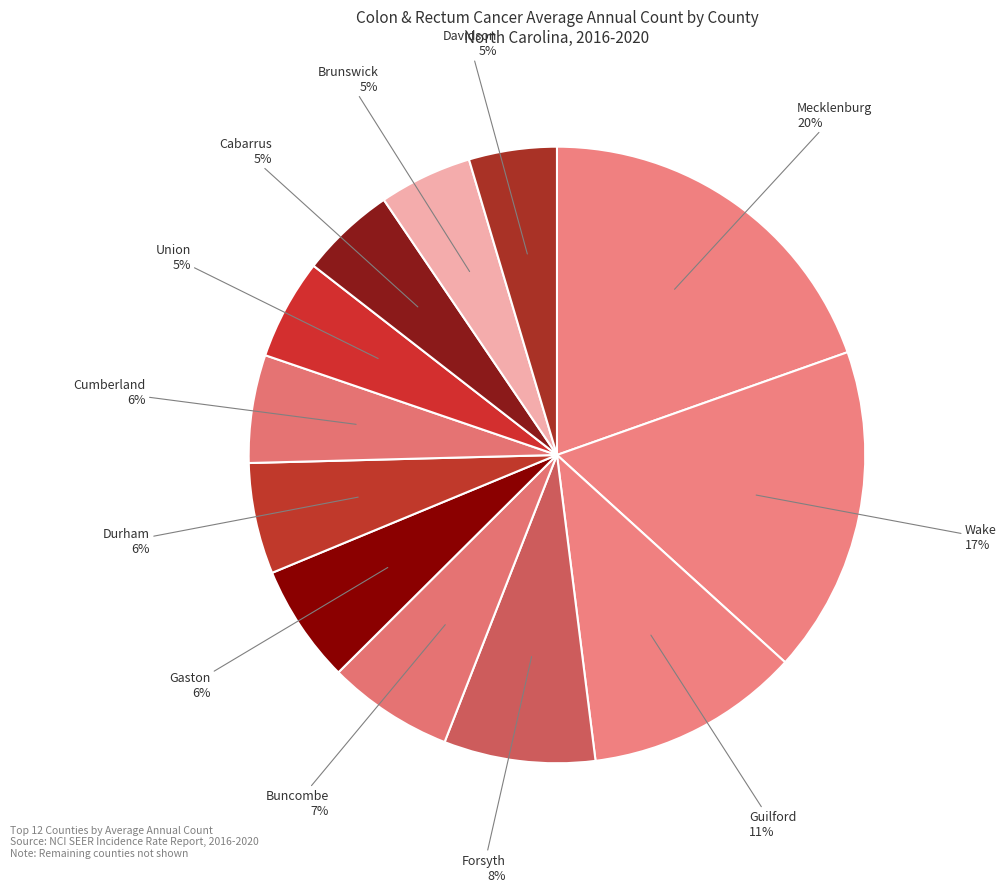

What is the smallest slice in the pie chart?

Davidson County